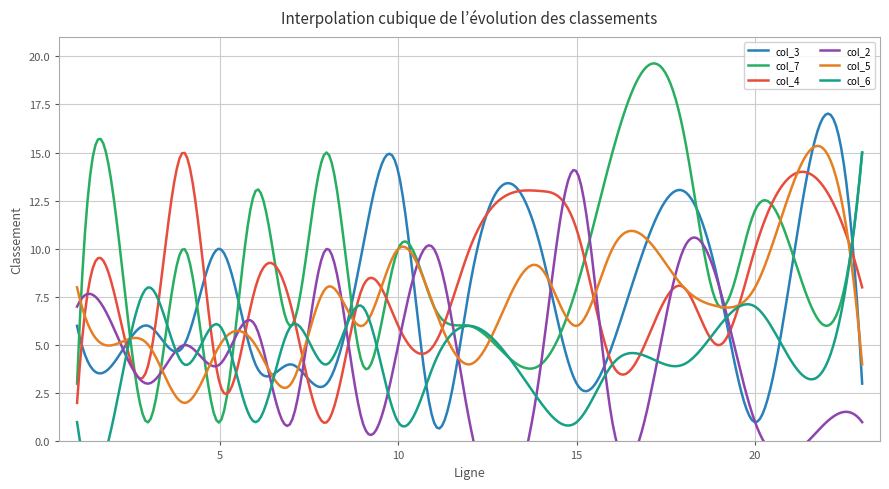

What is the sum of the col_5 values at 2 and 7?

8